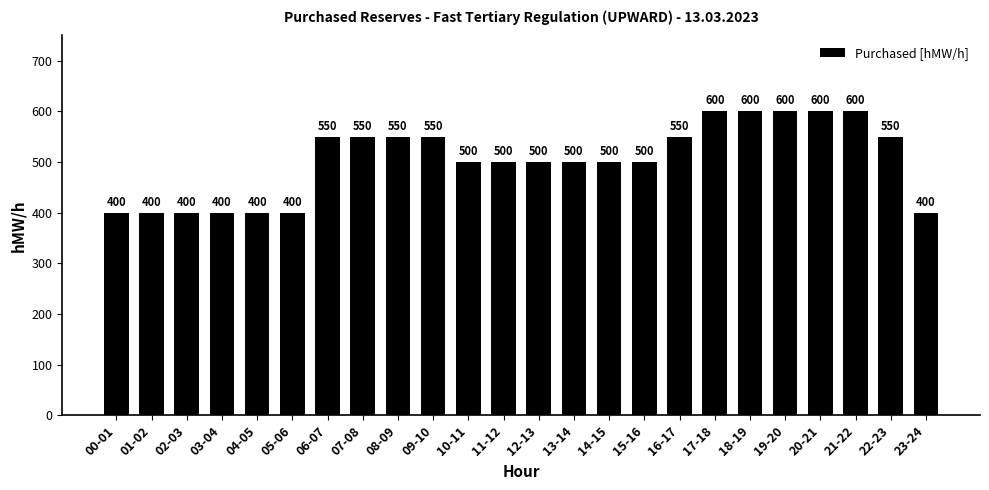

What is the difference between the maximum and second lowest values?

200